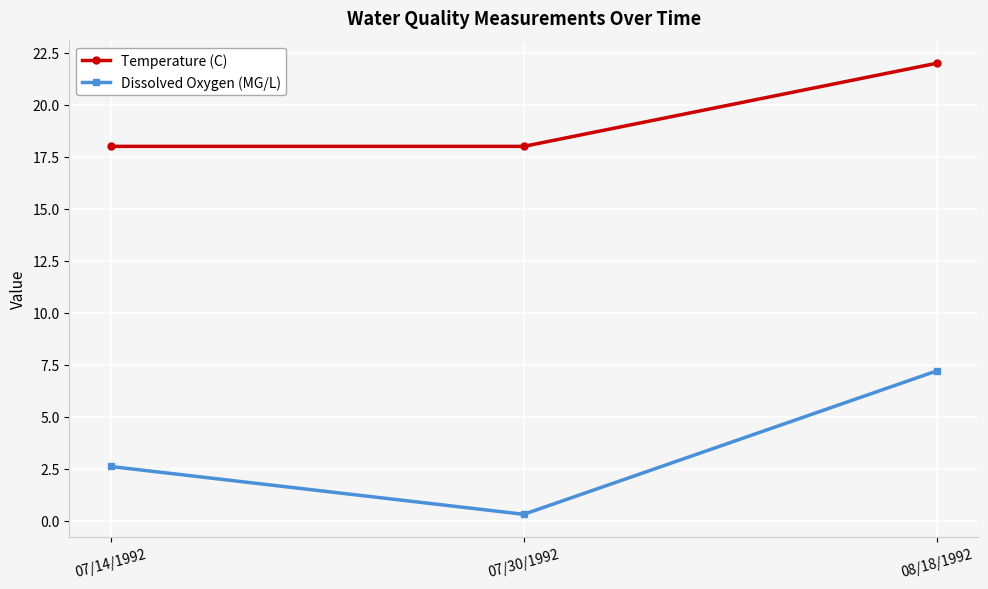

What position from the left is 07/14/1992?

1